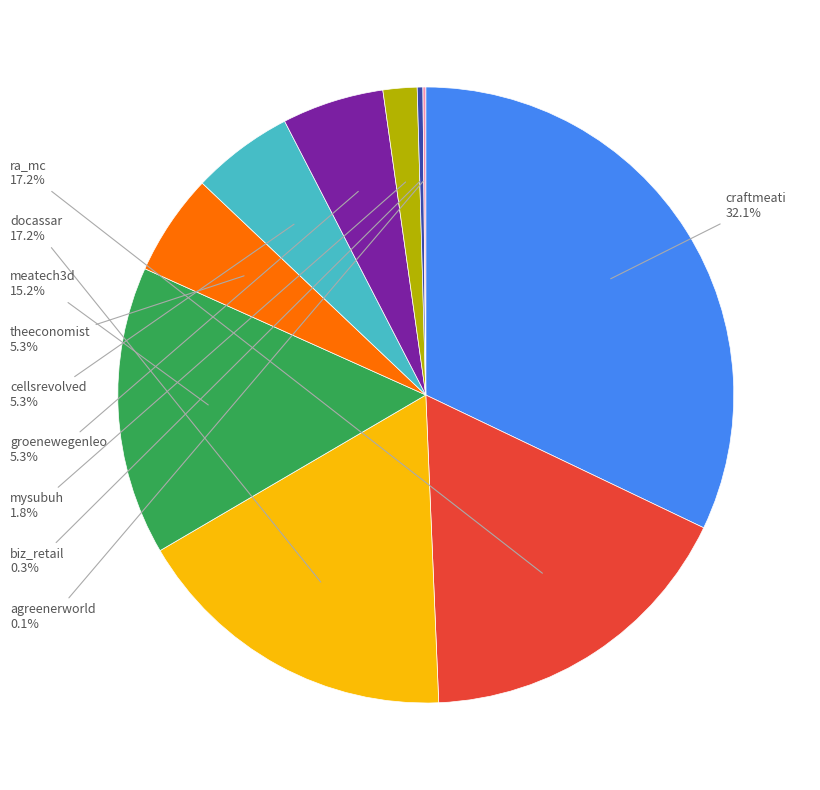

Is there any slice that represents more than half of the pie?

No